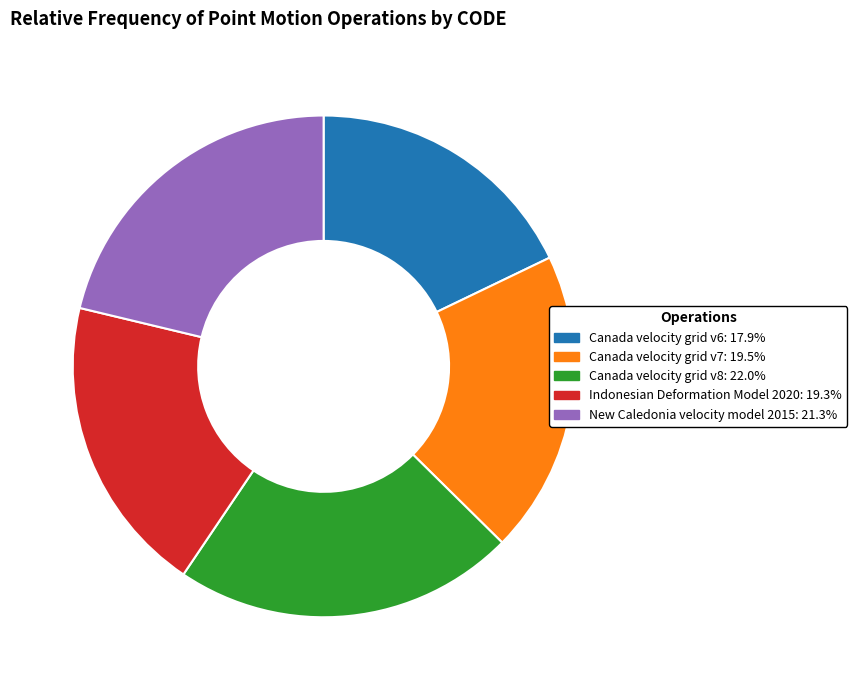

How many segments does this pie chart have?

5